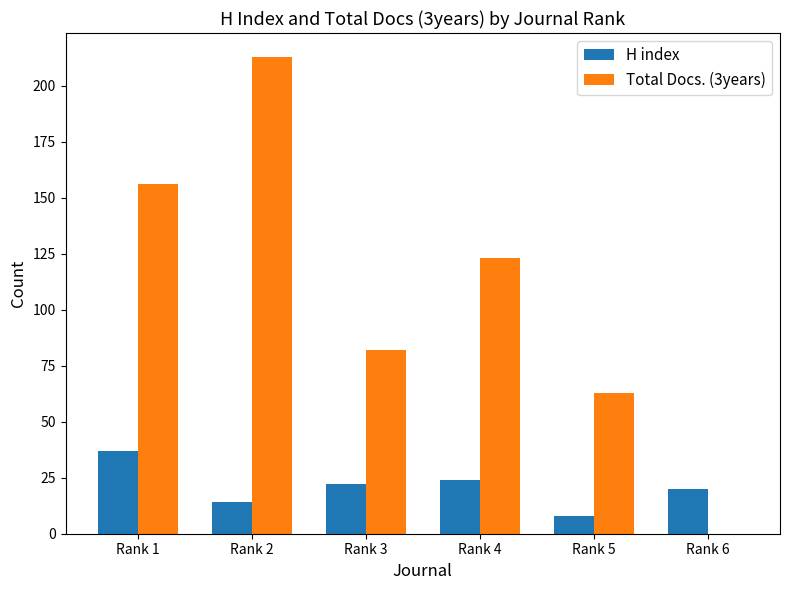

Which series has the widest spread of values?

Total Docs. (3years)